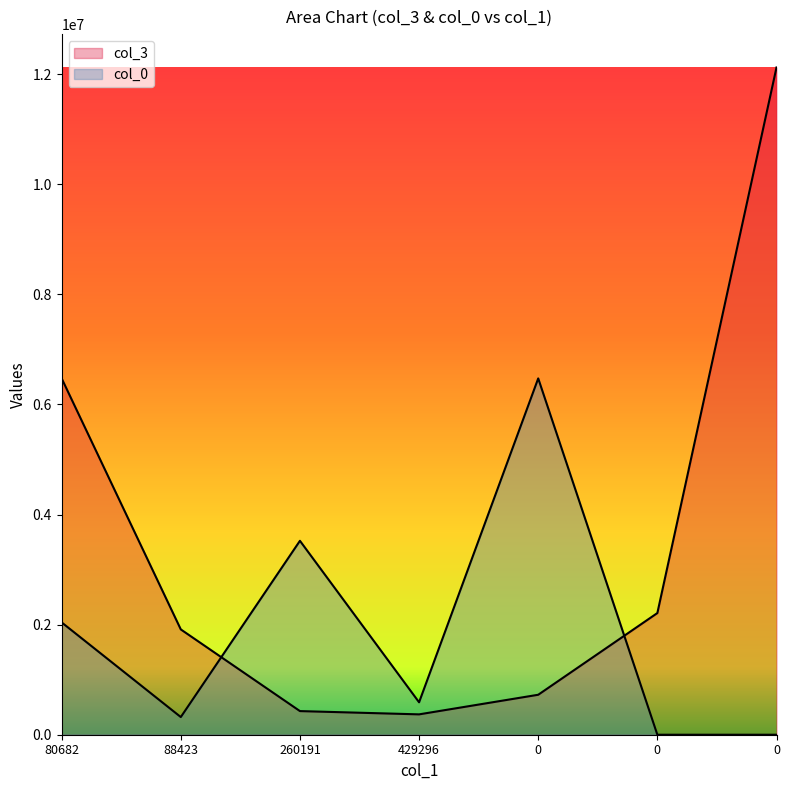

At which label does col_0 first exceed 588964?

80682